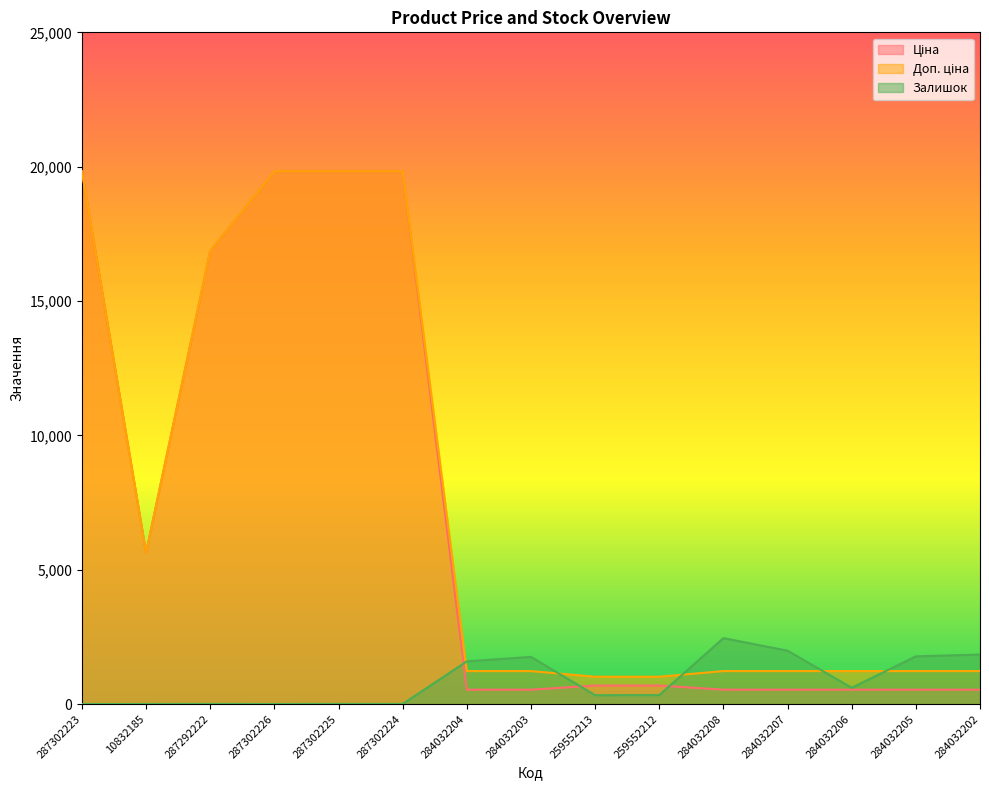

Where do Доп. ціна and Залишок first cross each other?

287302224 and 284032204